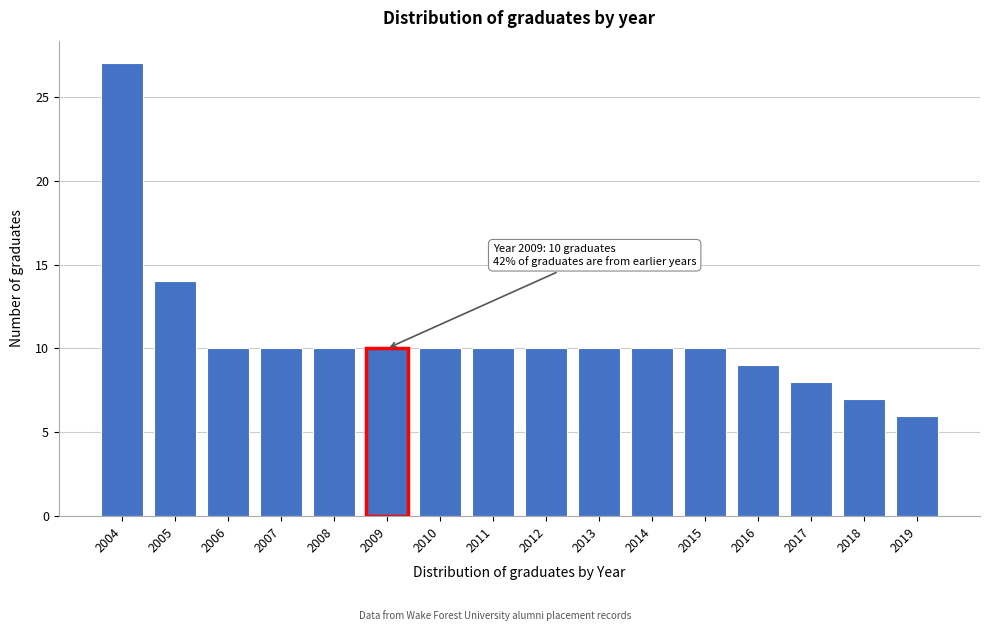

Reading left to right, extract all data points from this chart.

27	14	10	10	10	10	10	10	10	10	10	10	9	8	7	6